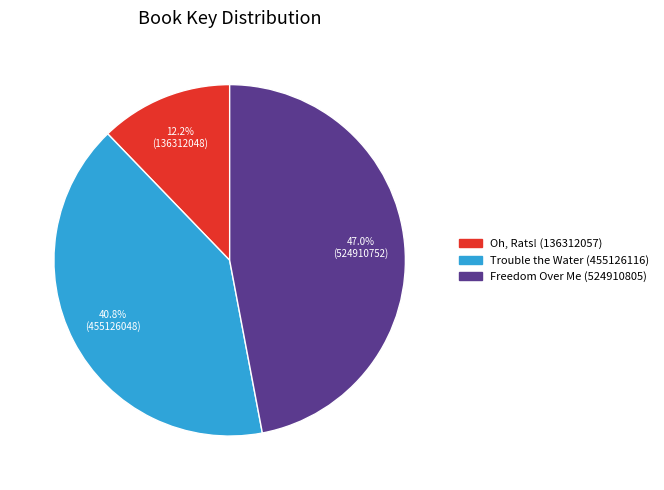

Does Freedom Over Me (524910805) account for over 50% of the chart?

No